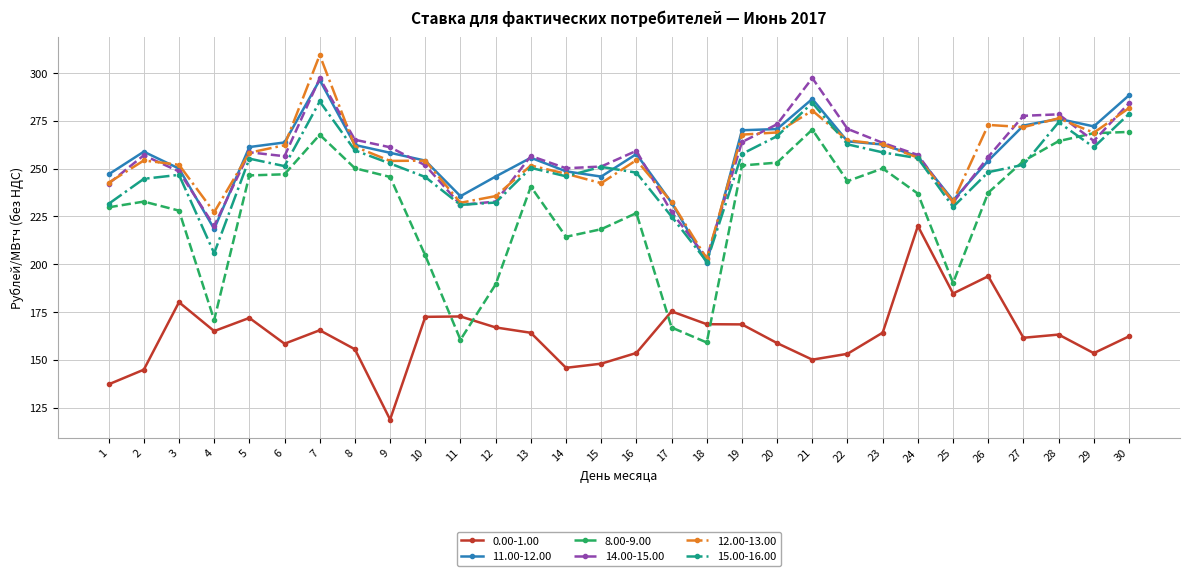

What is the difference between the 8.00-9.00 values at 17 and 1?

62.9